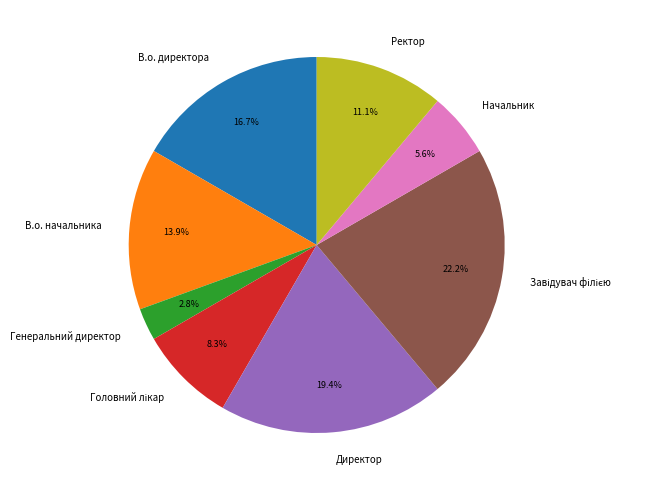

How many segments does this pie chart have?

8